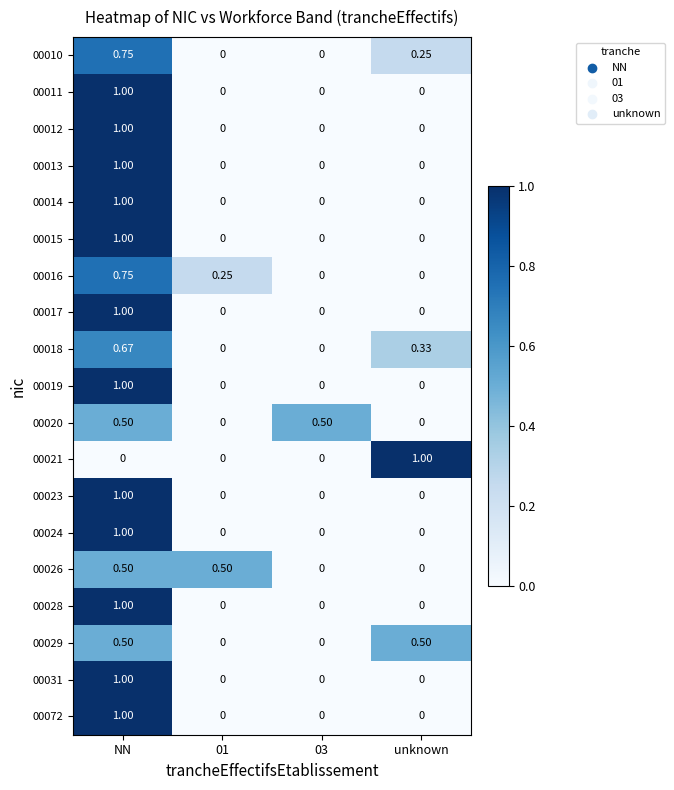

Is the value of 00015 at 03 greater than the value of 00018 at NN?

No